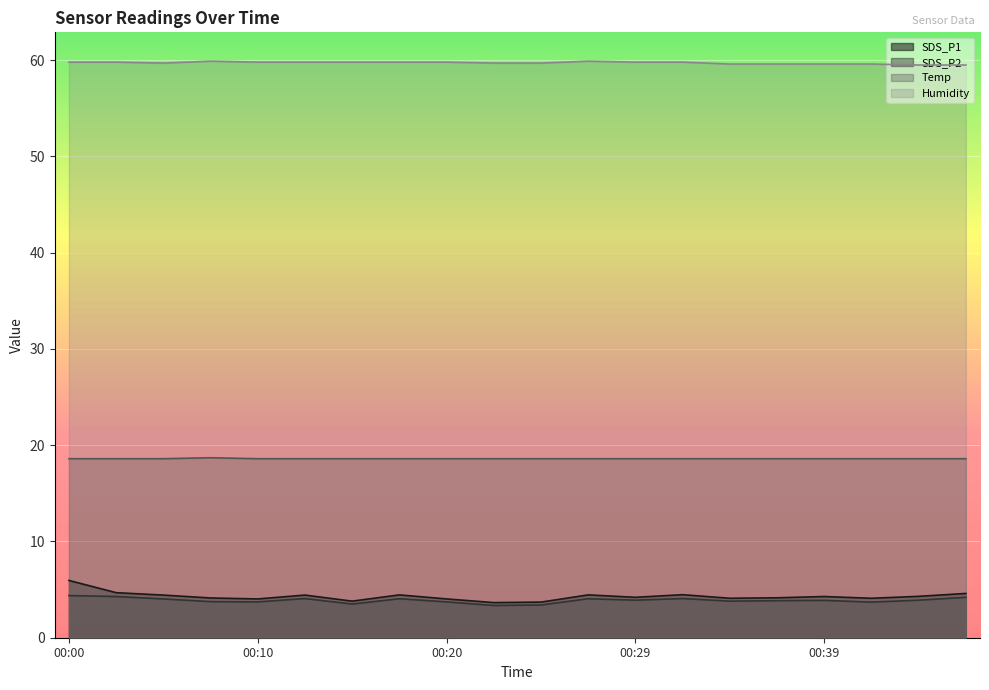

What is the sum of all SDS_P1 values?

85.9